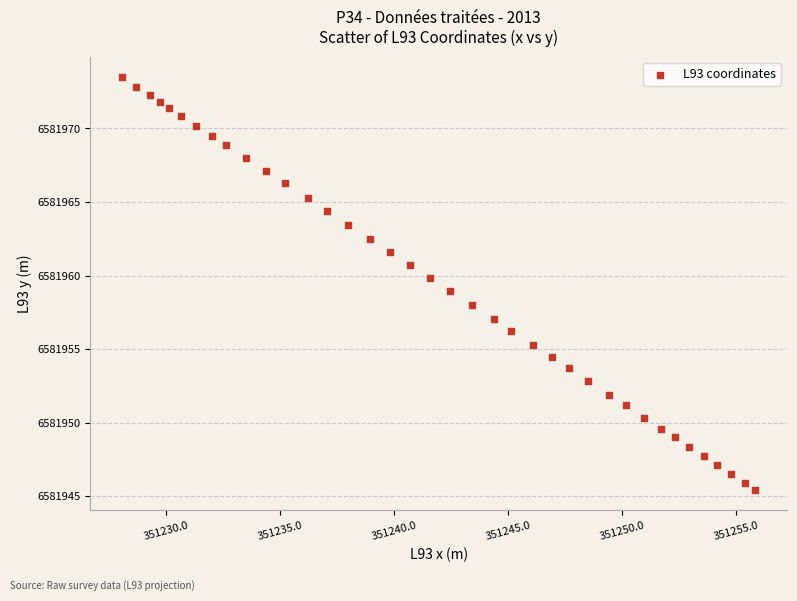

What is the range of Y values (max minus min)?

28.1